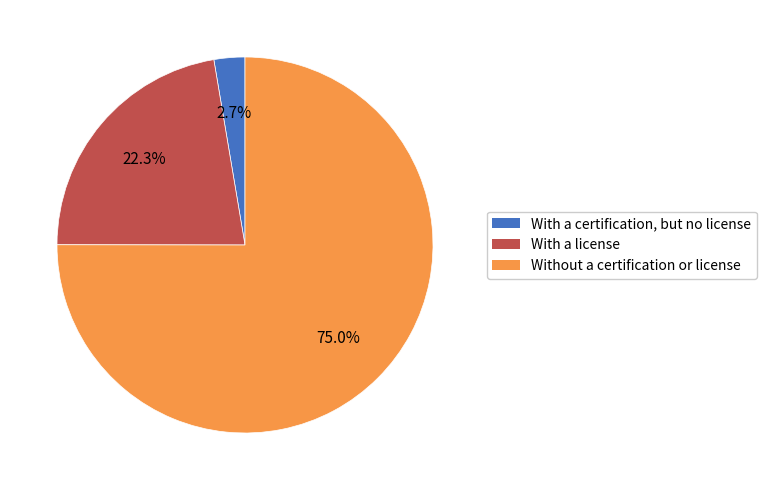

Which category has the smallest portion of the pie?

With a certification, but no license